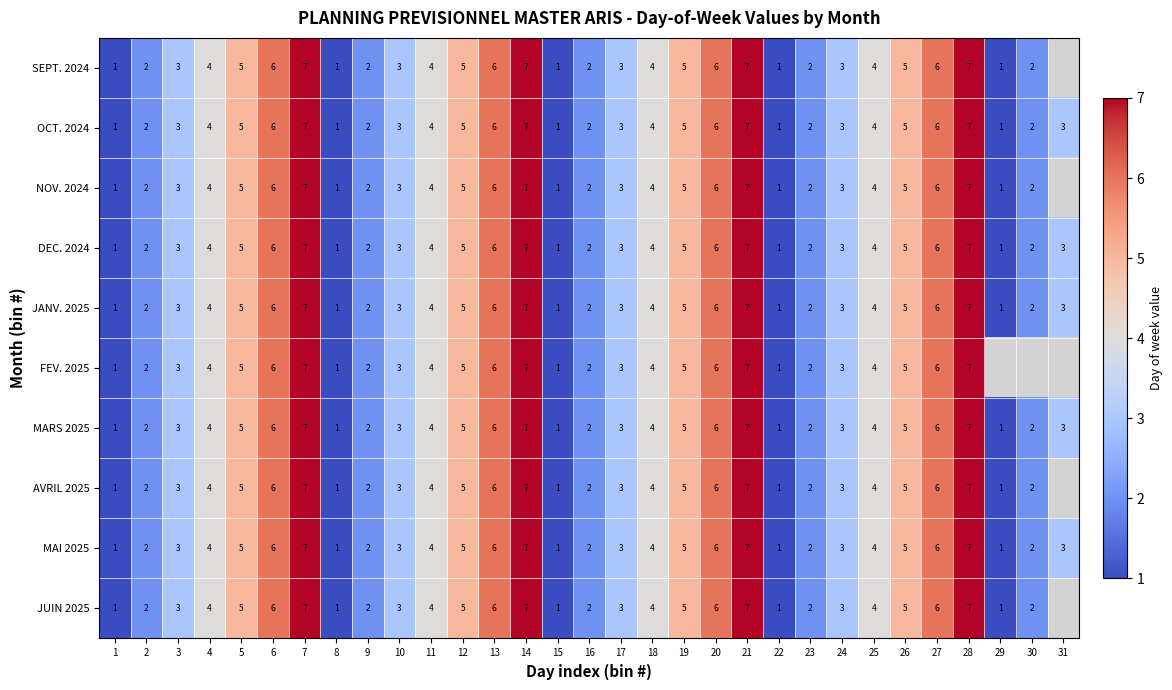

How many values in the OCT. 2024 series are below 4?

15